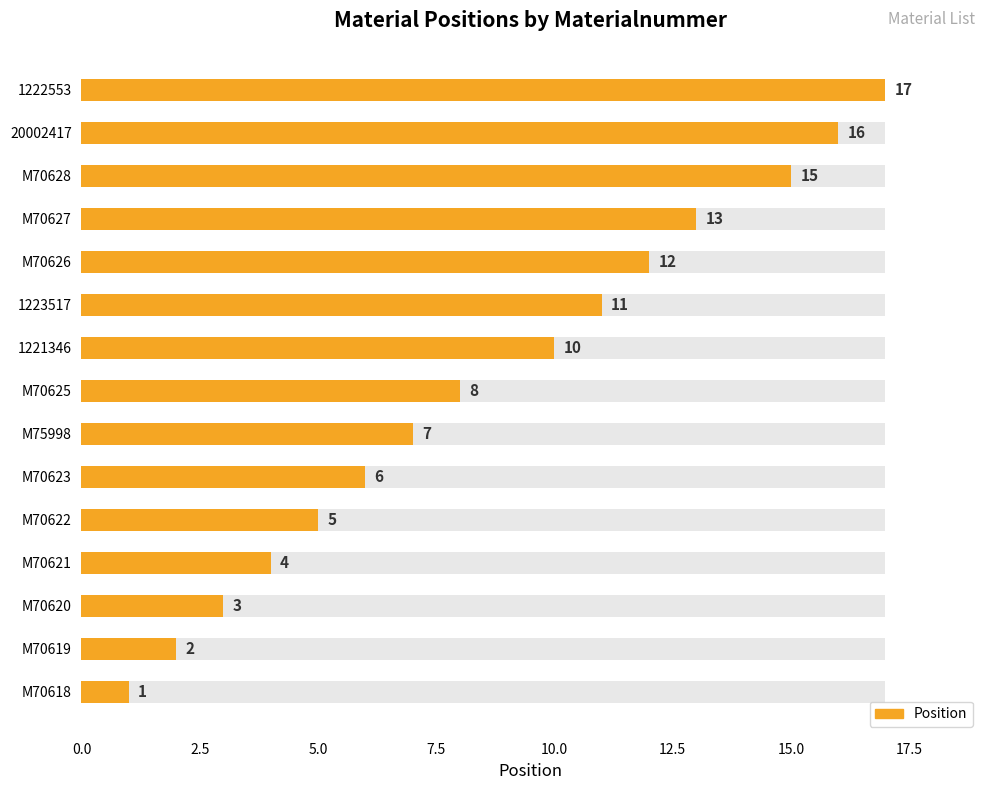

Reading left to right, list all the values displayed in this chart.

1	2	3	4	5	6	7	8	10	11	12	13	15	16	17